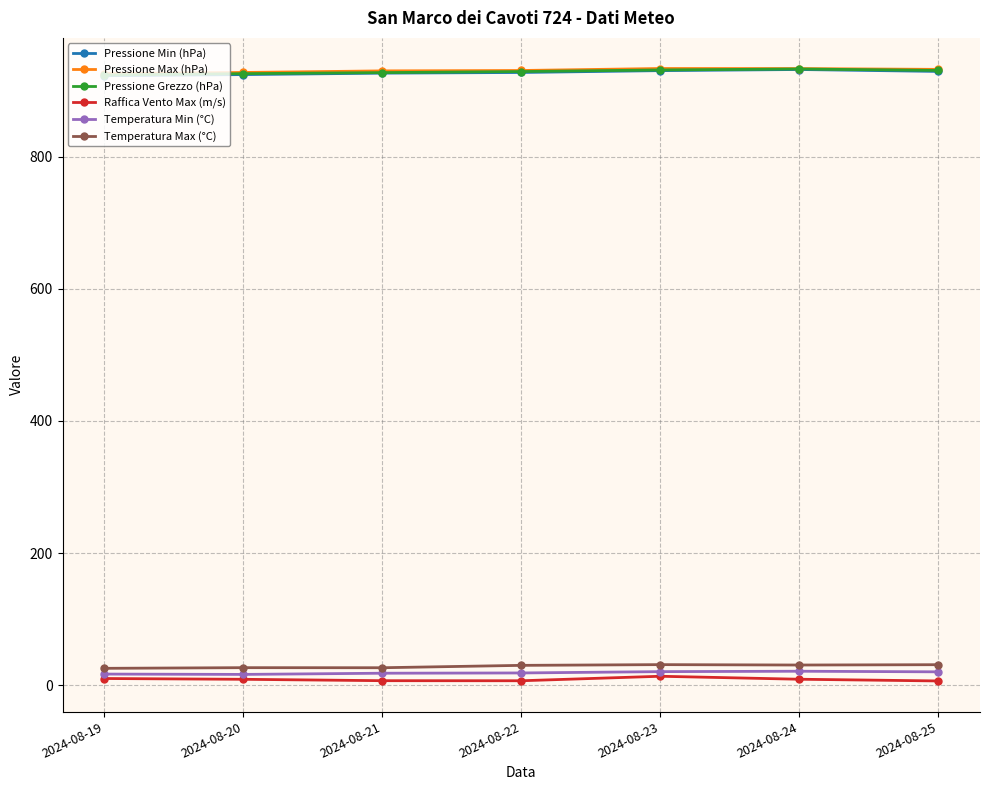

Is it true that Pressione Grezzo (hPa) equals 930.4 at 2024-08-25?

True